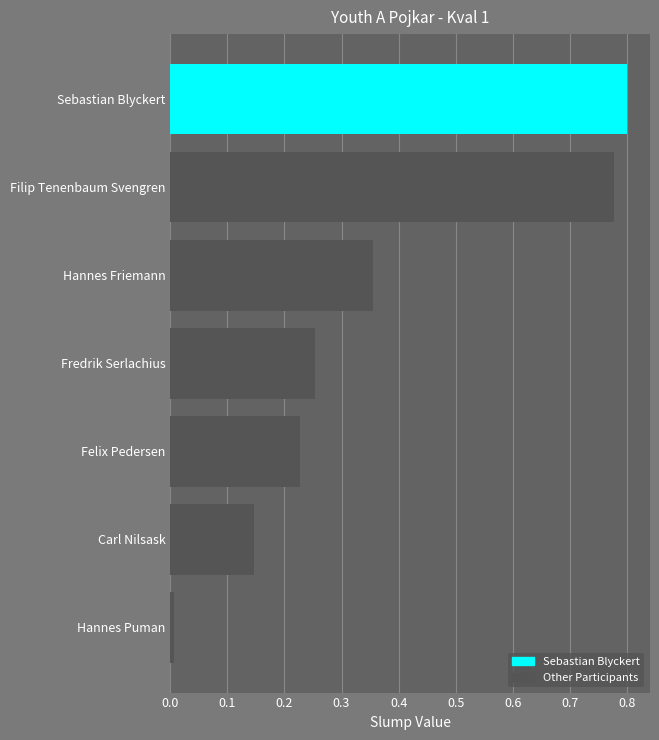

The value at Filip Tenenbaum Svengren is 0.8. True or false?

True